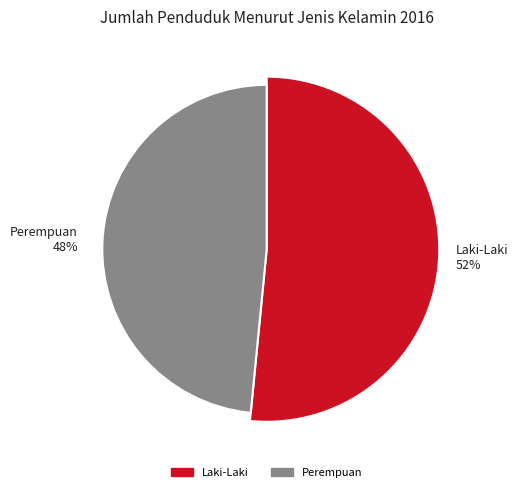

How many slices are in this pie chart?

2